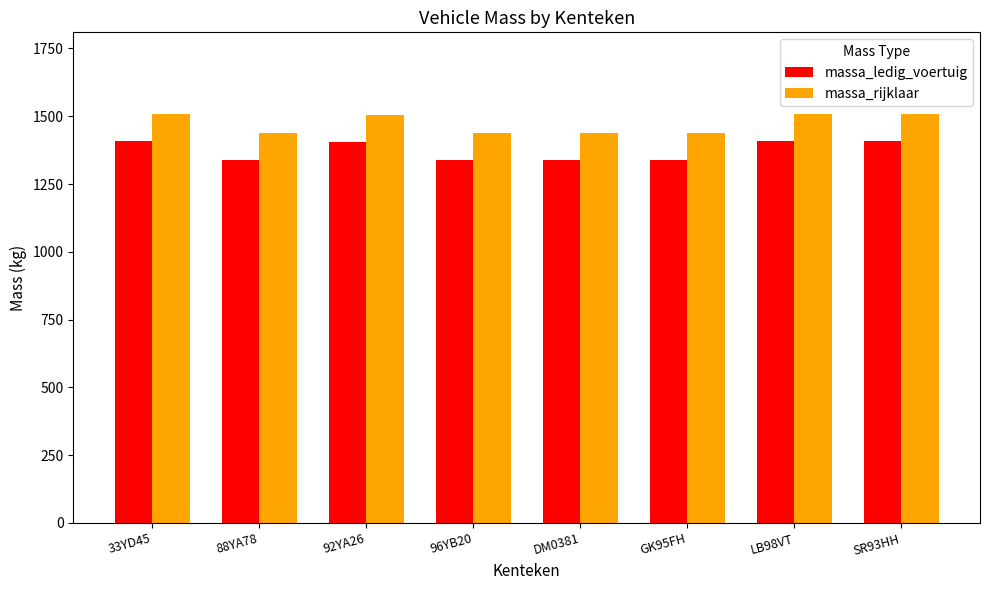

How many bars are there in each group?

2